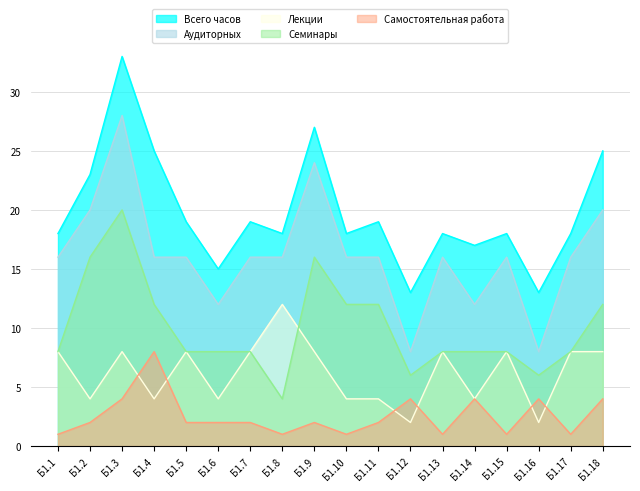

What is the minimum value for Лекции?

2